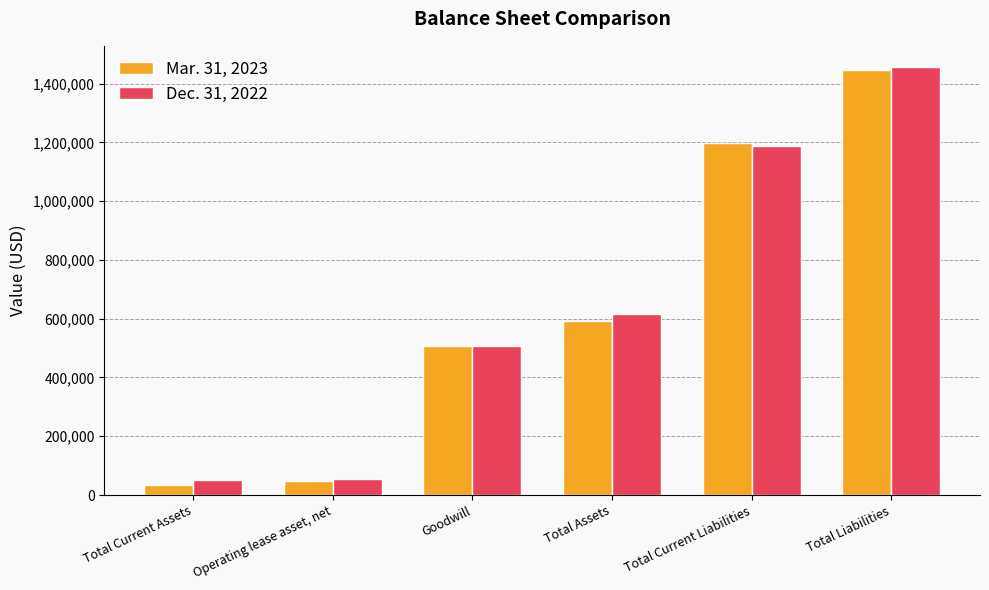

Which series changed the most between Total Current Liabilities and Total Liabilities?

Dec. 31, 2022